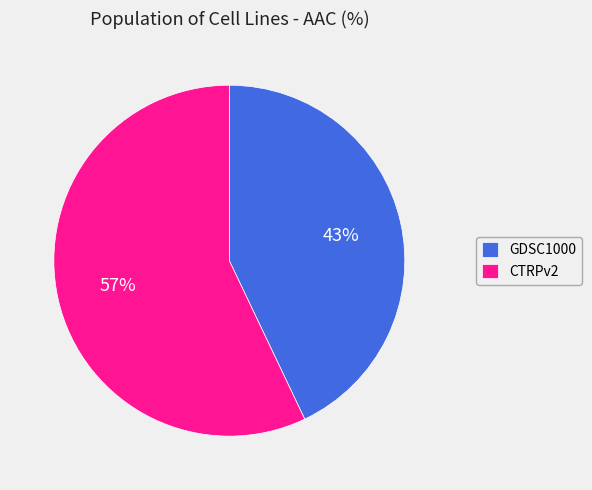

Is there a majority slice in this chart?

Yes